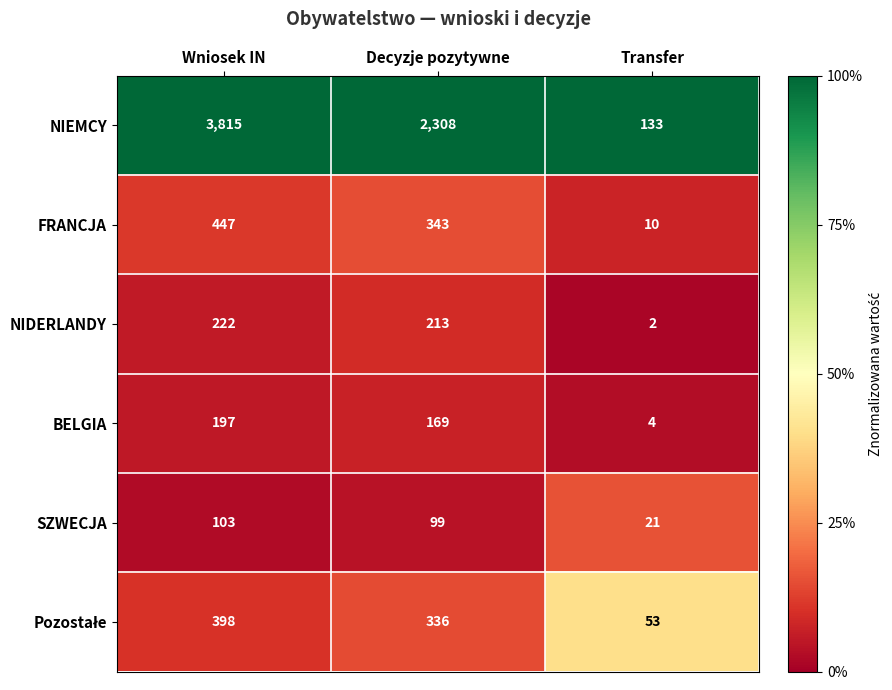

Rank the categories by SZWECJA value from lowest to highest.

Transfer, Decyzje pozytywne, Wniosek IN